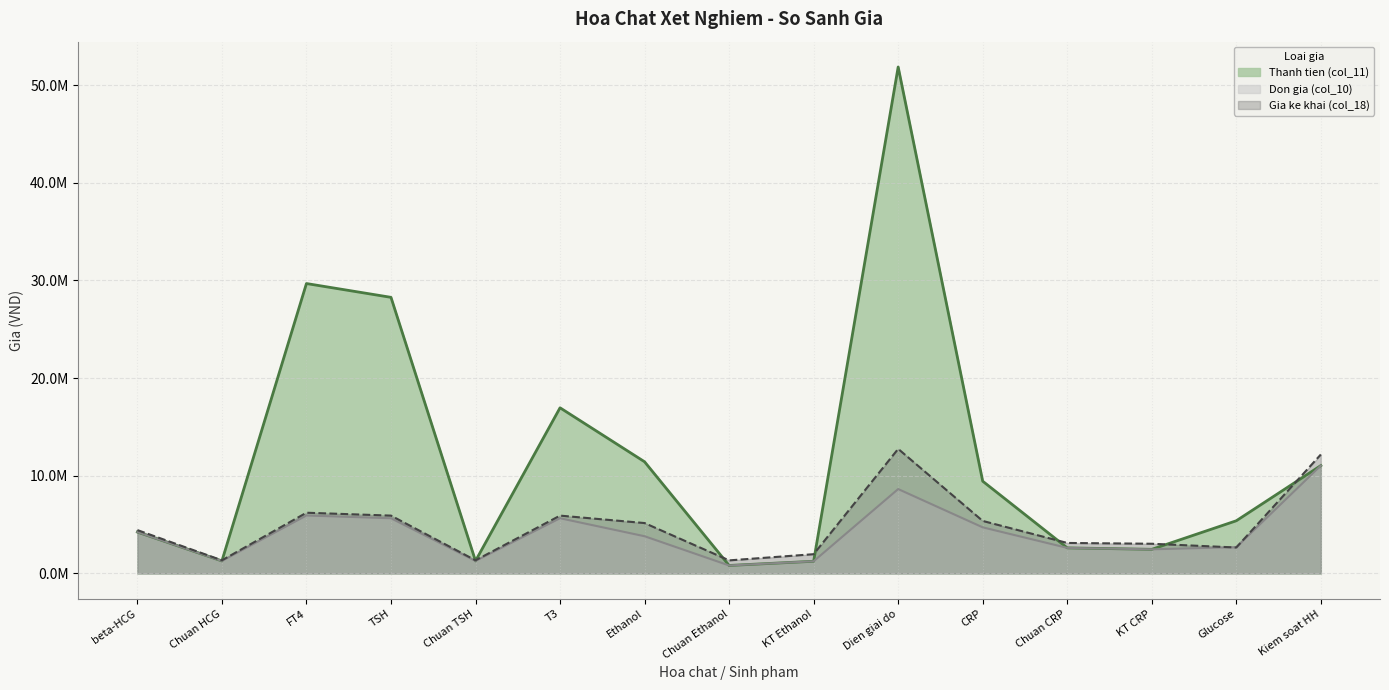

True or false: Thanh tien (col_11) has a value of 1723177 at Glucose.

False